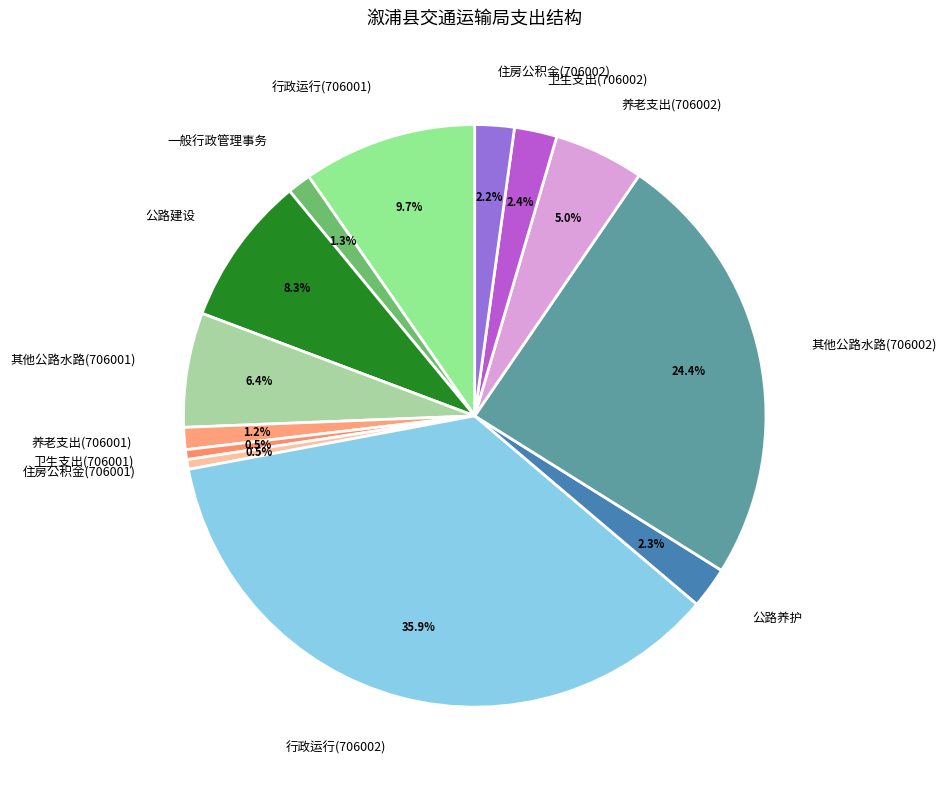

Is there a majority slice in this chart?

No